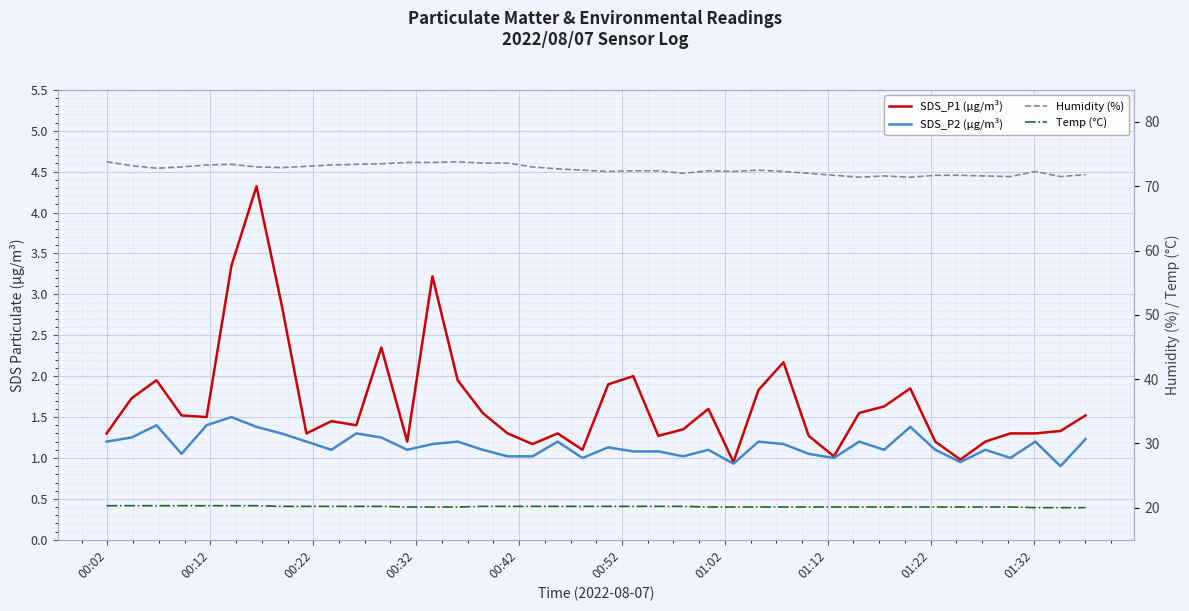

At which label does SDS_P2 (µg/m³) first exceed 1?

00:02